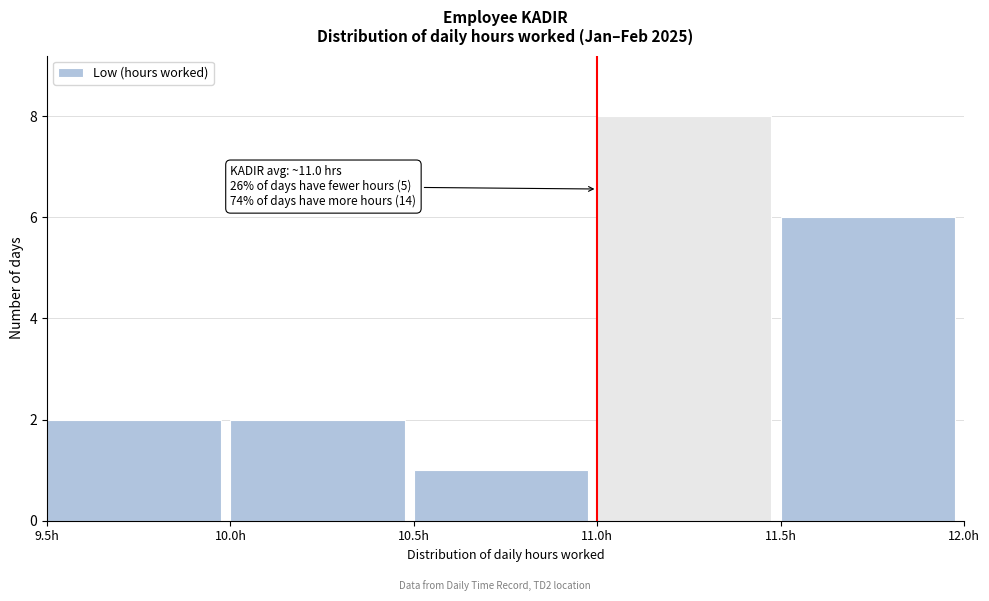

Which range on the x-axis has the tallest bar?

11.0 to 11.5